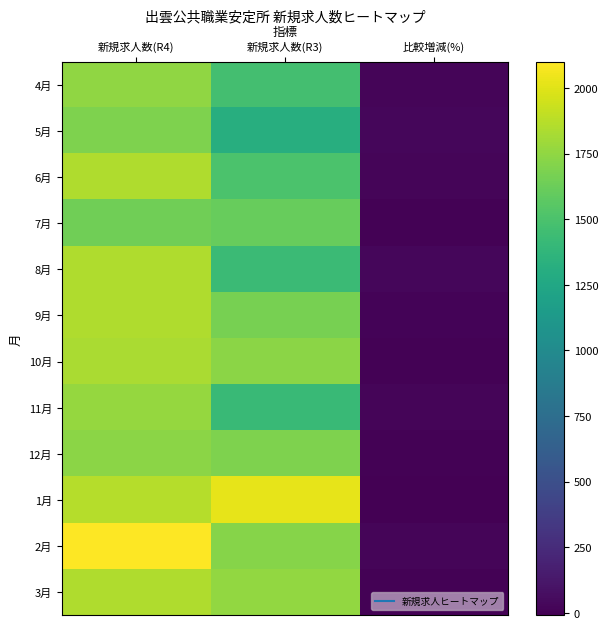

Reading left to right, extract all data points from this chart.

4月: 新規求人数(R4)=1750.0	新規求人数(R3)=1472.0	比較増減(%)=18.9
5月: 新規求人数(R4)=1695.0	新規求人数(R3)=1311.0	比較増減(%)=29.3
6月: 新規求人数(R4)=1851.0	新規求人数(R3)=1502.0	比較増減(%)=23.2
7月: 新規求人数(R4)=1642.0	新規求人数(R3)=1609.0	比較増減(%)=2.1
8月: 新規求人数(R4)=1852.0	新規求人数(R3)=1429.0	比較増減(%)=29.6
9月: 新規求人数(R4)=1847.0	新規求人数(R3)=1668.0	比較増減(%)=10.7
10月: 新規求人数(R4)=1833.0	新規求人数(R3)=1736.0	比較増減(%)=5.6
11月: 新規求人数(R4)=1764.0	新規求人数(R3)=1422.0	比較増減(%)=24.1
12月: 新規求人数(R4)=1734.0	新規求人数(R3)=1689.0	比較増減(%)=2.7
1月: 新規求人数(R4)=1861.0	新規求人数(R3)=2022.0	比較増減(%)=-8.0
2月: 新規求人数(R4)=2099.0	新規求人数(R3)=1713.0	比較増減(%)=22.5
3月: 新規求人数(R4)=1848.0	新規求人数(R3)=1760.0	比較増減(%)=5.0